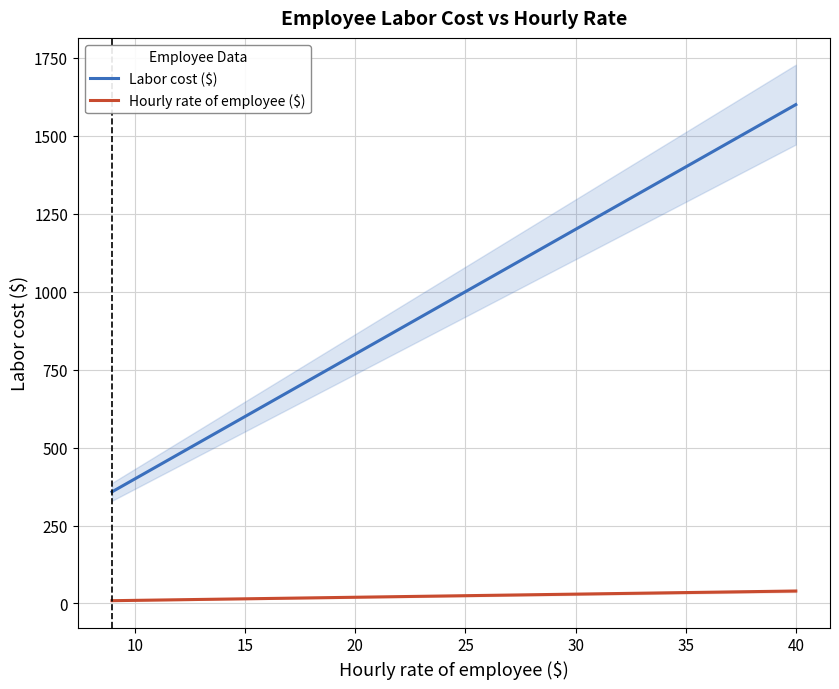

Does the chart display data point markers on the line(s)?

No